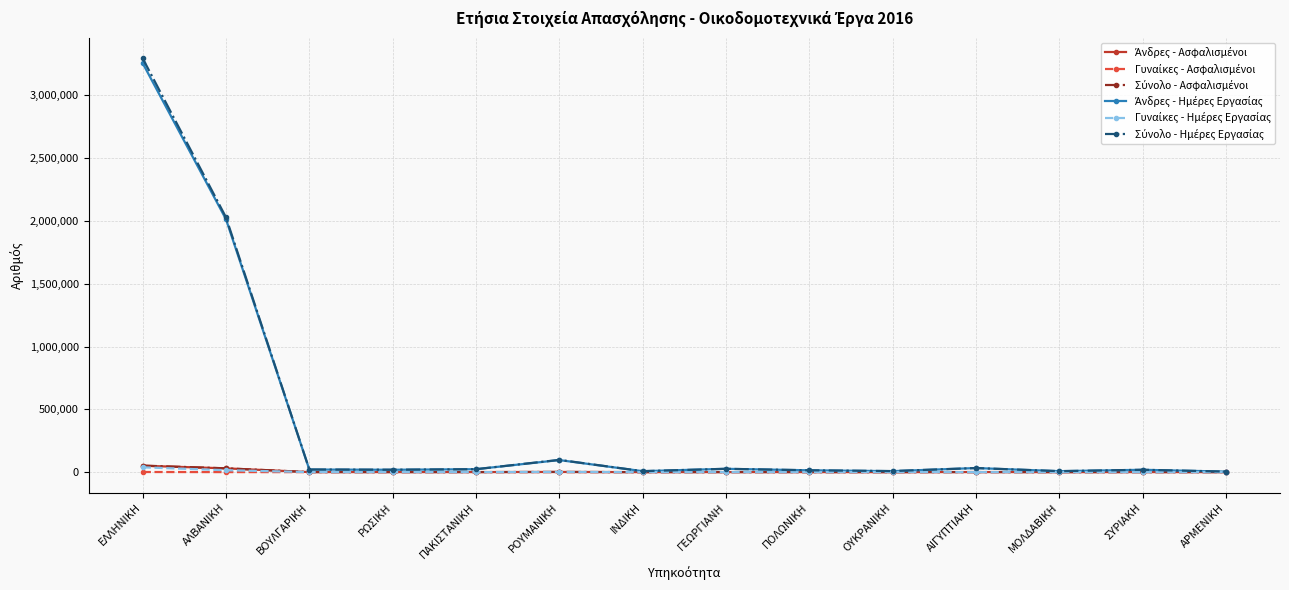

What is the greatest value displayed?

3293576